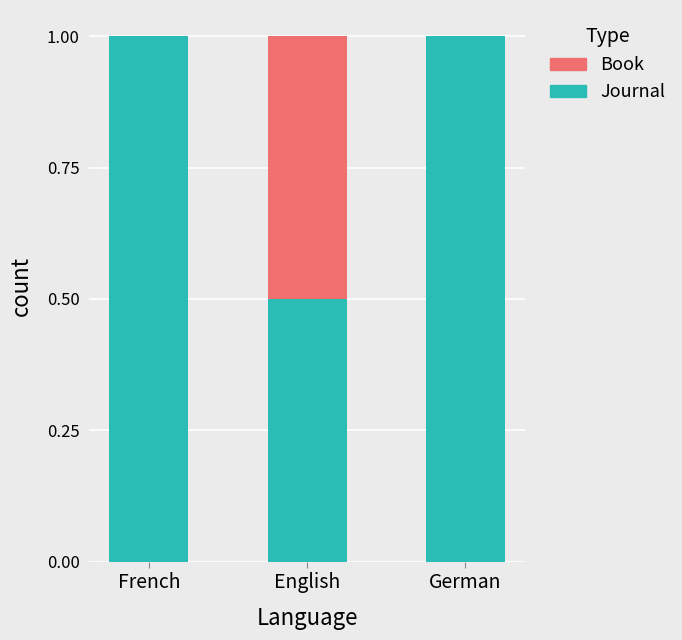

Reading left to right, transcribe the values for Journal.

French=1.0	English=0.5	German=1.0